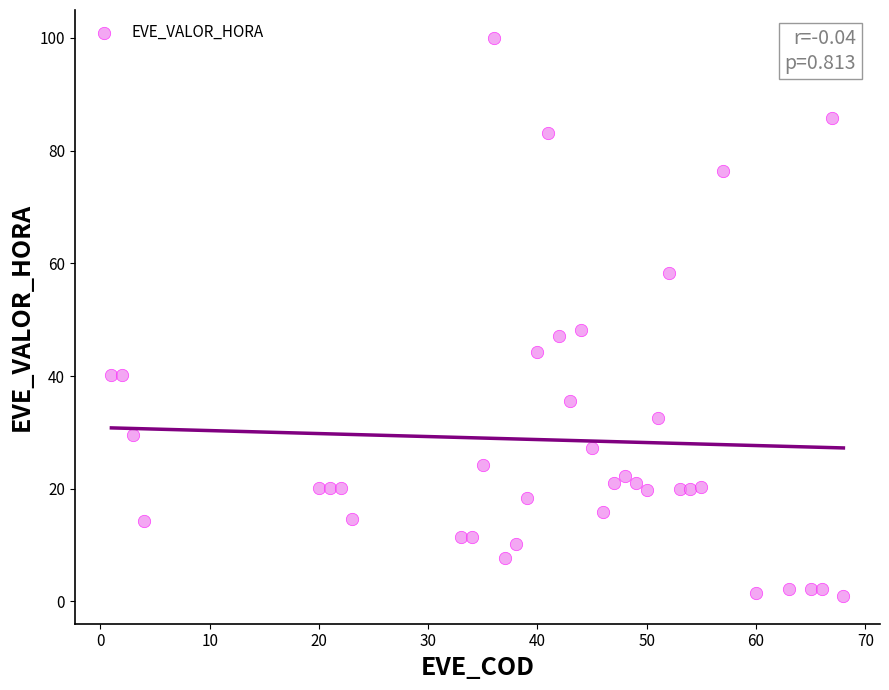

What is the range of X values (max minus min)?

67.0